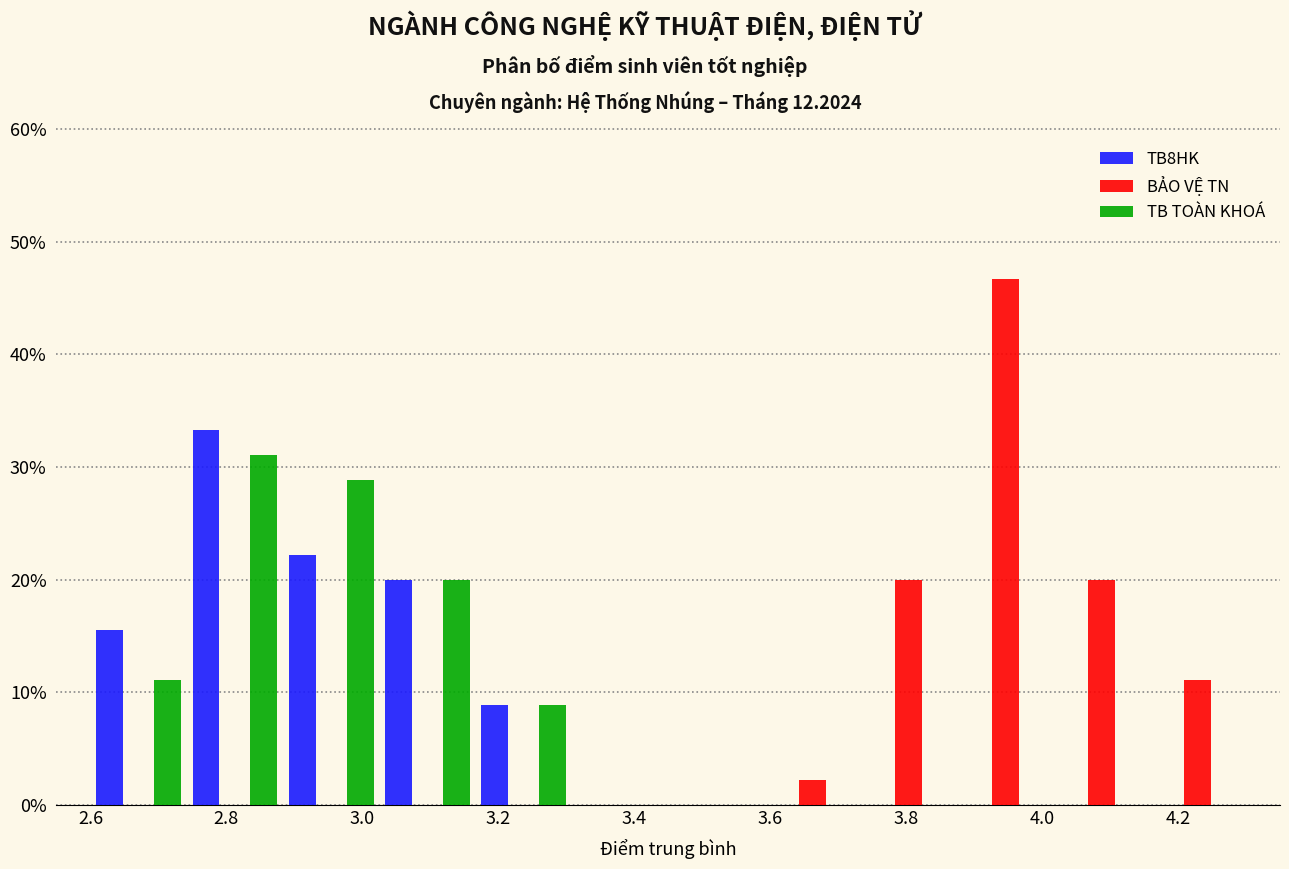

In the TB8HK series, which range on the x-axis has the tallest bar?

2.74 to 2.88